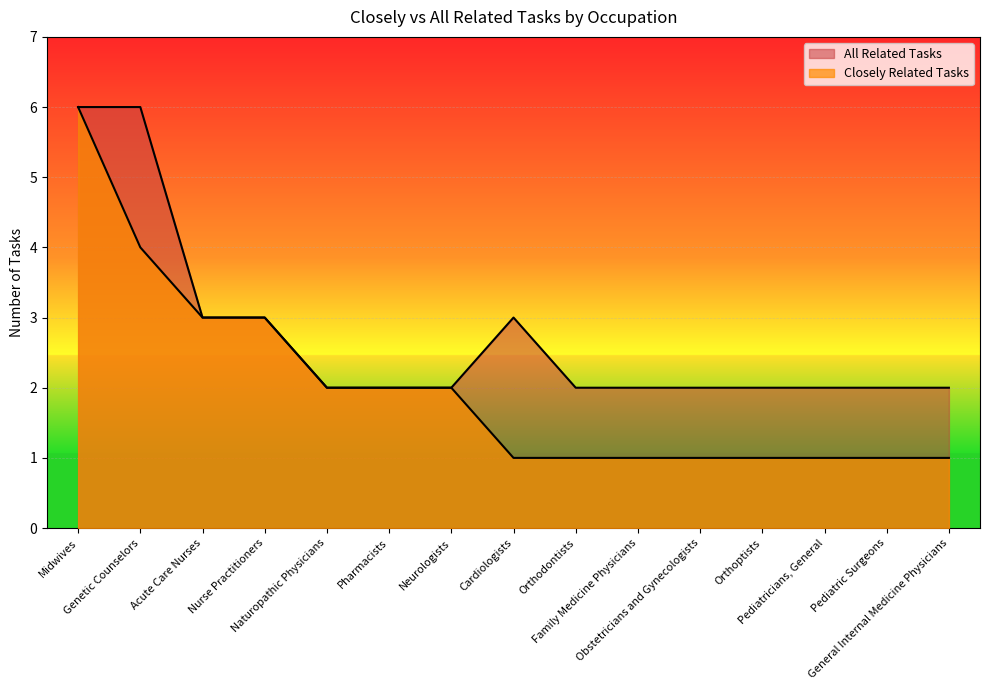

Which label corresponds to the smallest value in the chart?

Cardiologists